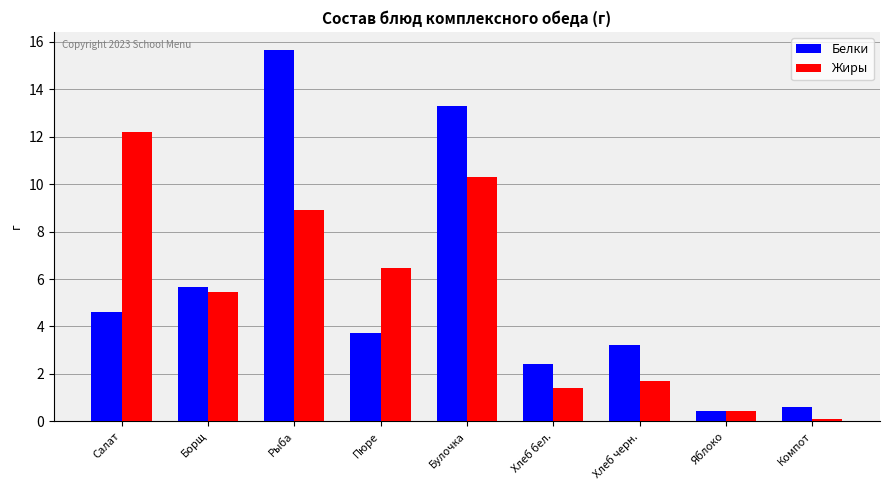

What is the smallest value displayed?

0.1